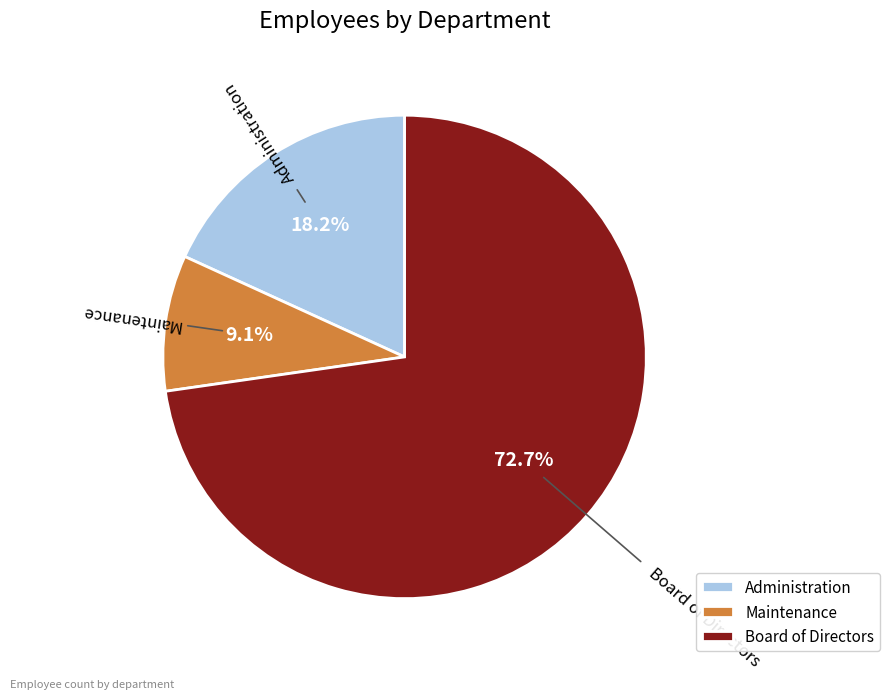

To the nearest percent, what is the difference between the largest and smallest slice percentages?

64%